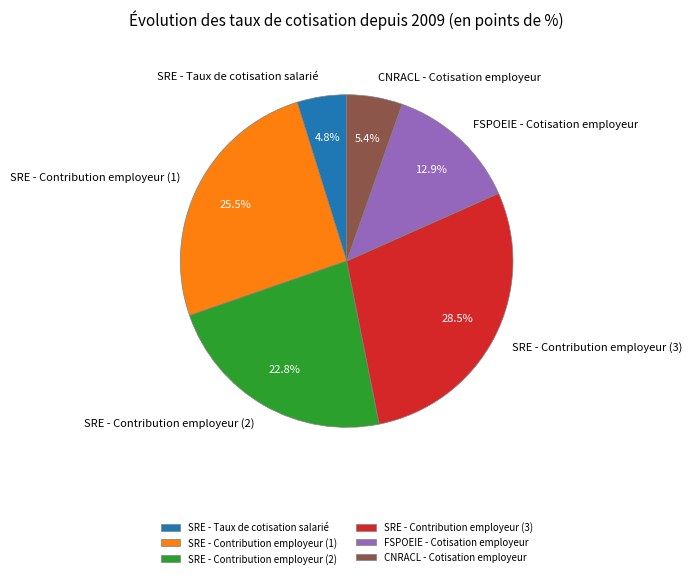

To the nearest percent, what is the average slice percentage?

17%